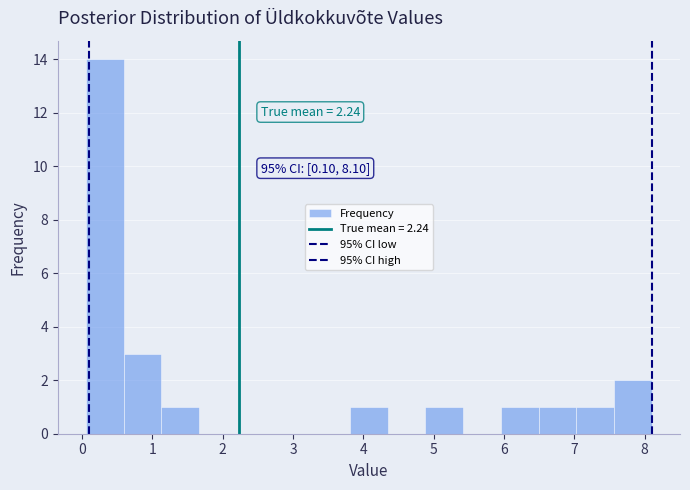

Over which range of the x-axis is the bar tallest?

0.1 to 0.6